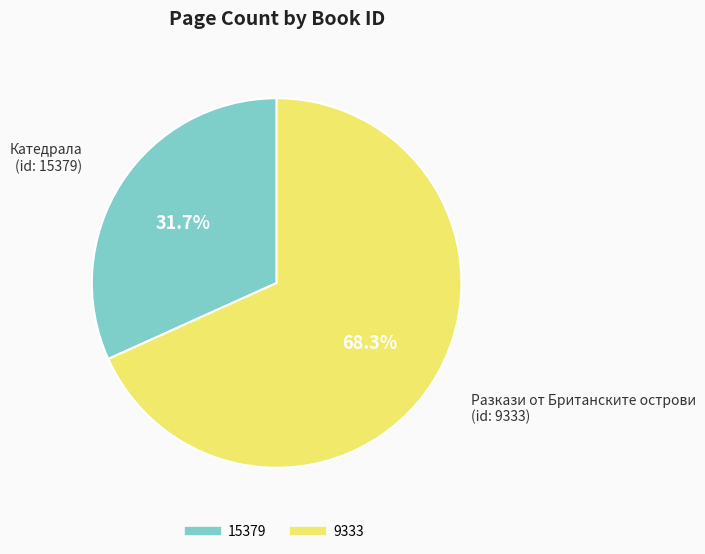

What percentage is the 15379 slice, to the nearest percent?

32%